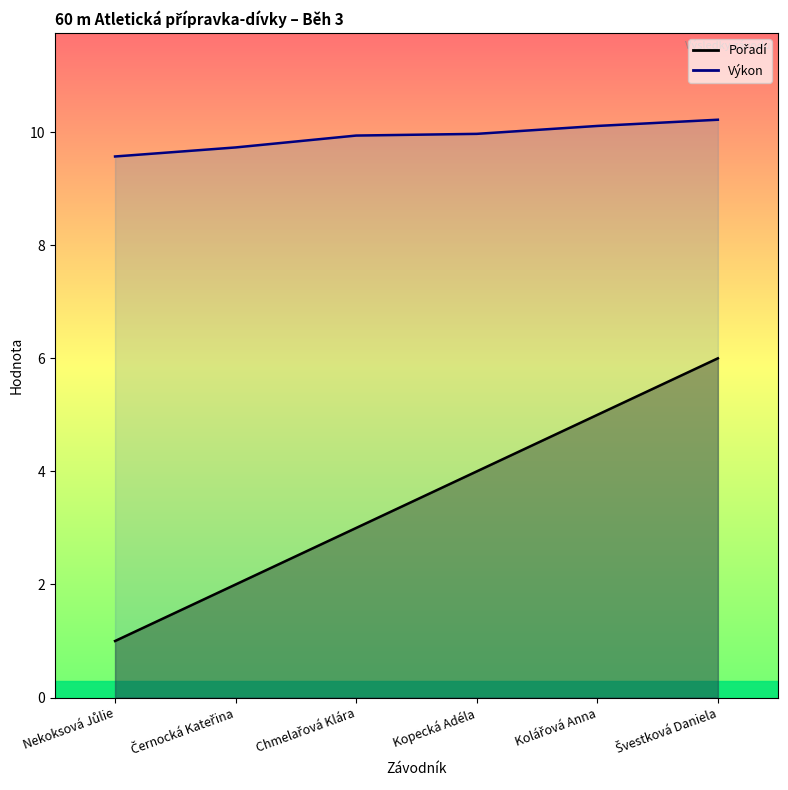

Which category has the highest value in the Výkon series?

Švestková Daniela